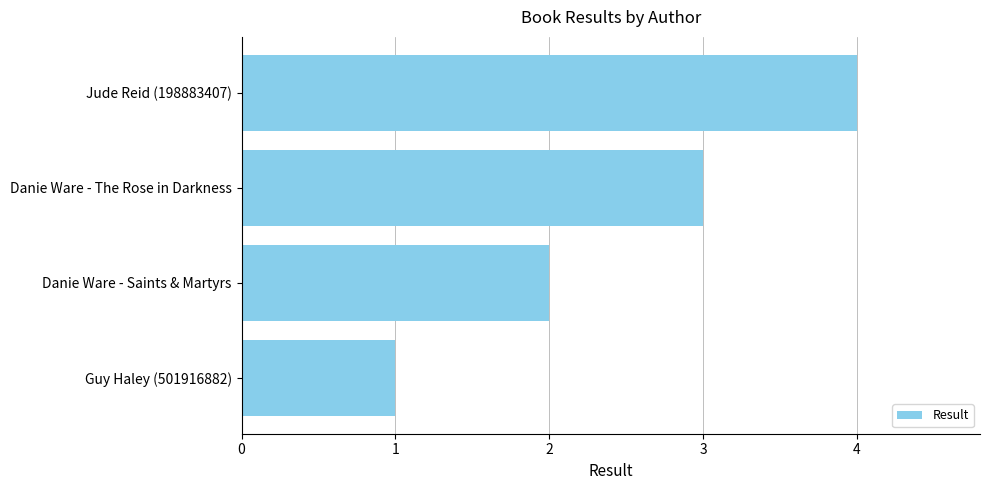

What is the greatest value displayed?

4